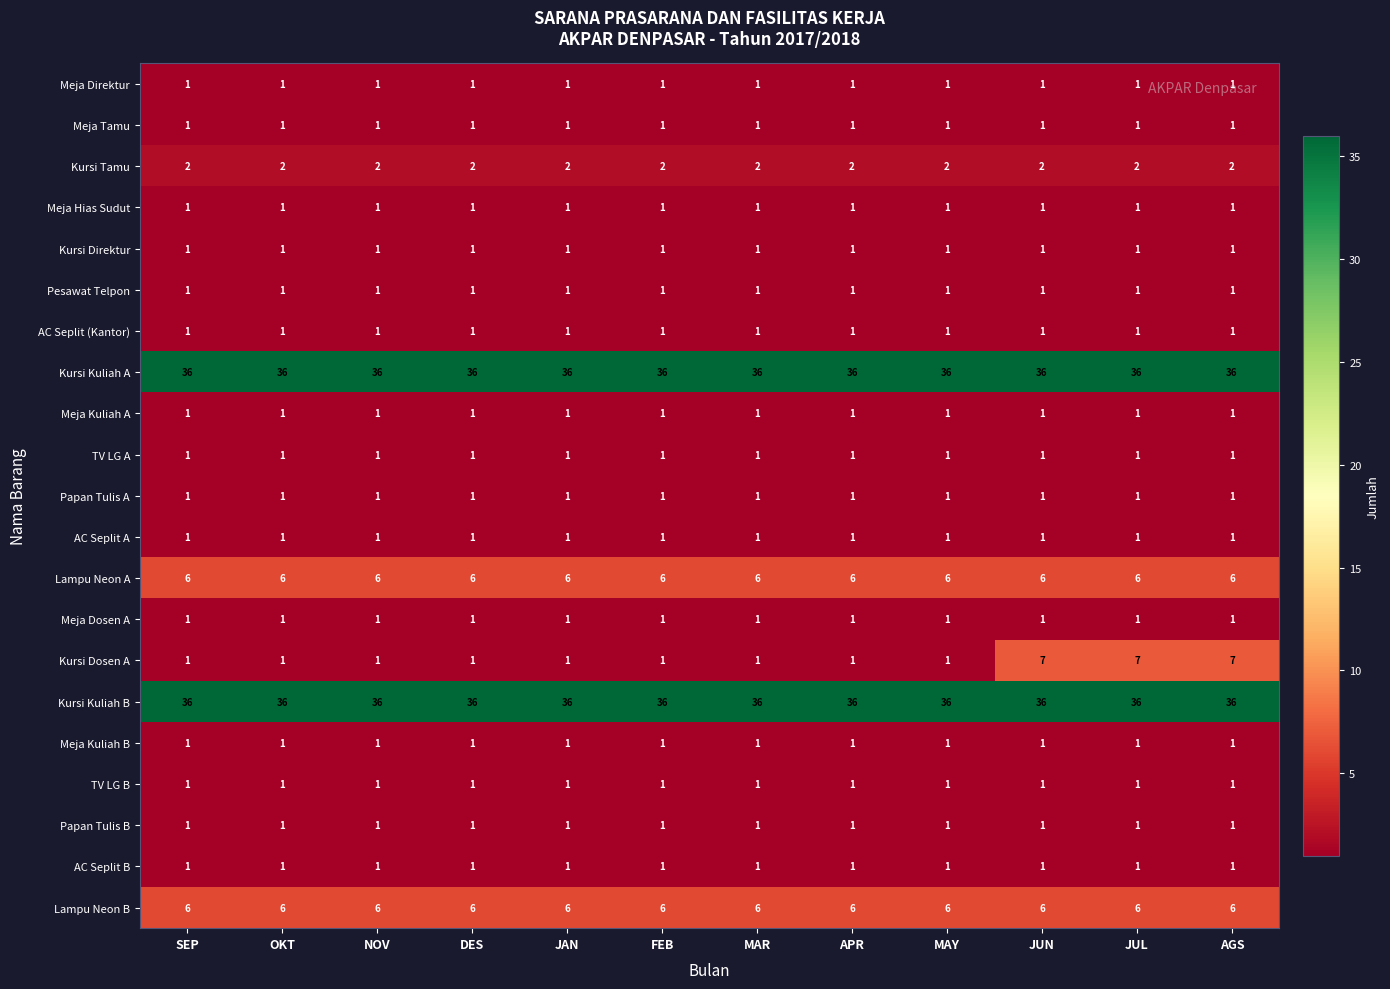

Read the Kursi Kuliah B value at NOV.

36